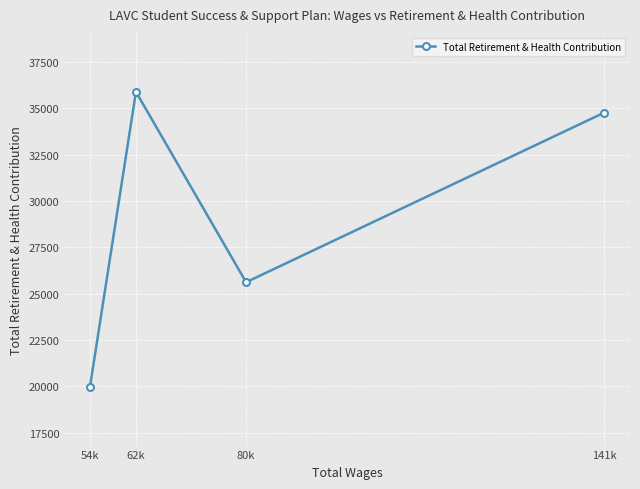

At which category does the chart reach its minimum across all series?

54k